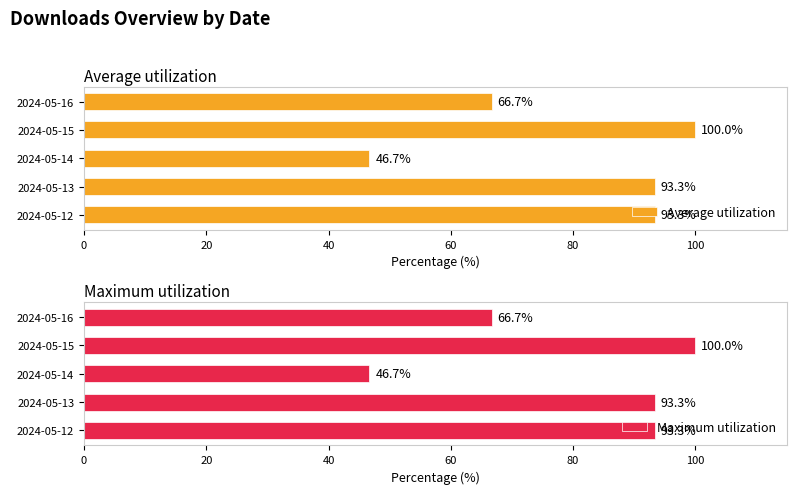

How many bars are there in each group?

2